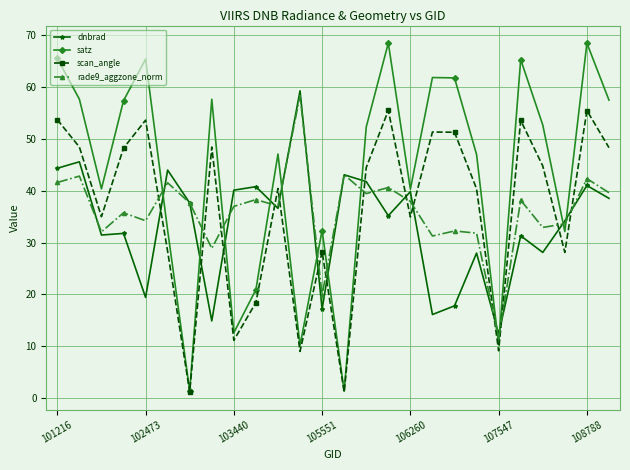

True or false: satz and rade9_aggzone_norm intersect in this chart.

True